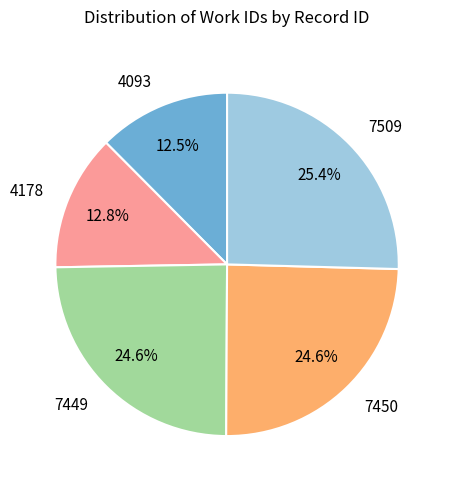

Is there a majority slice in this chart?

No